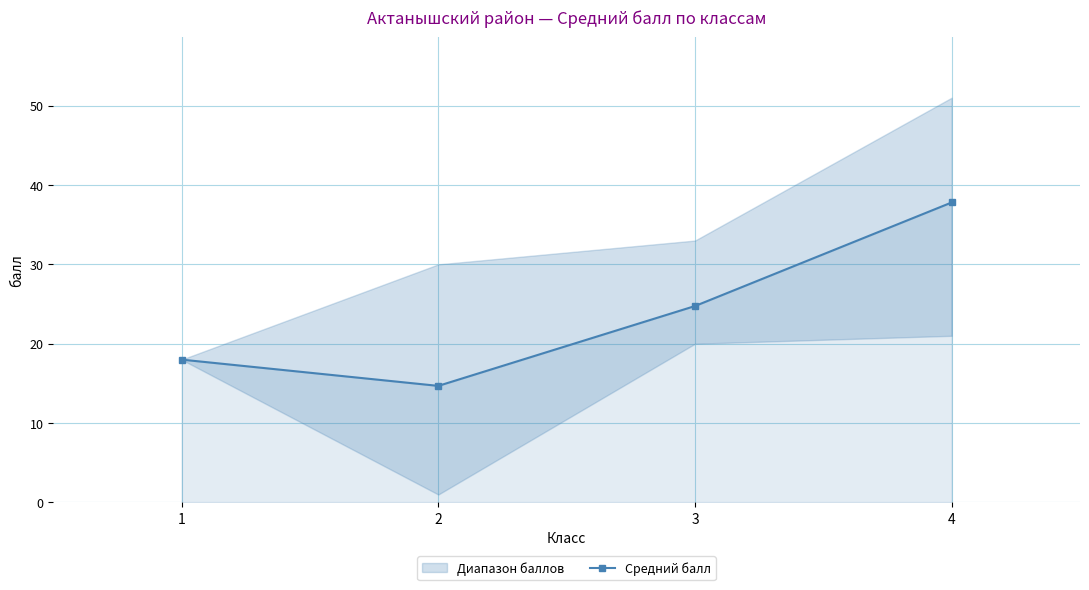

What is the approximate value at 1?

18.0